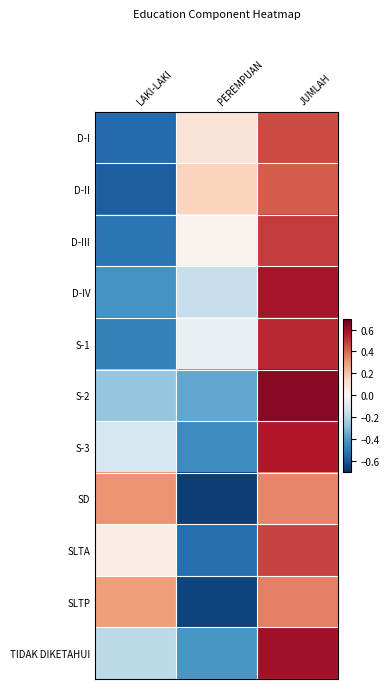

Between PEREMPUAN and JUMLAH, which is larger?

JUMLAH